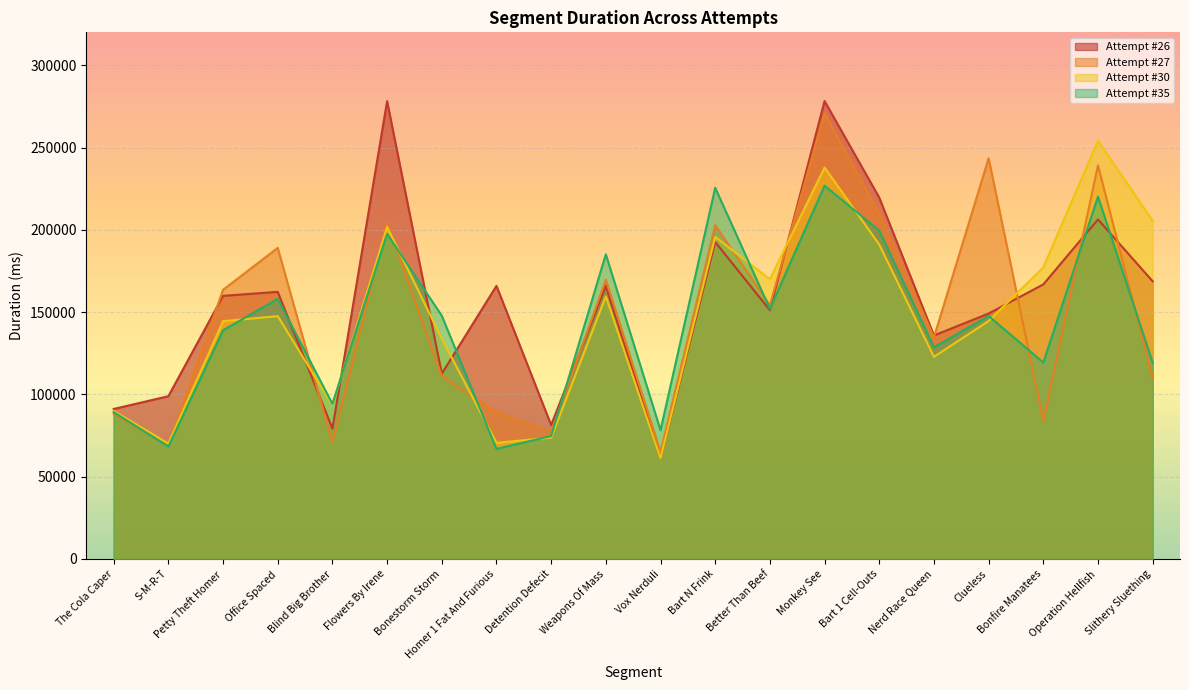

At which category is the sum across all series the highest?

Monkey See